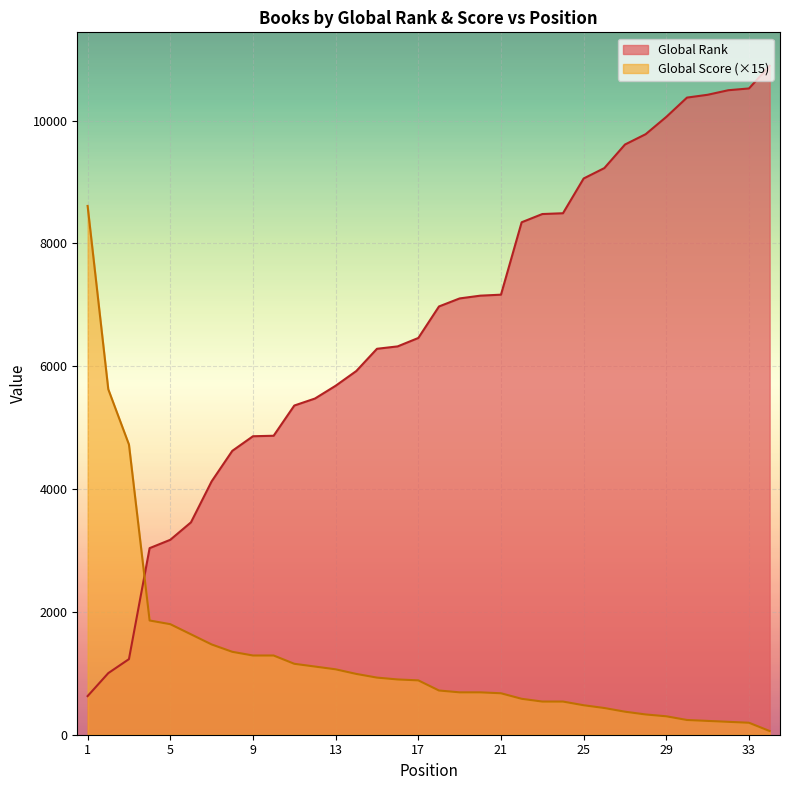

Rank the series by their average value, from highest to lowest.

Global Rank, Global Score (×15)